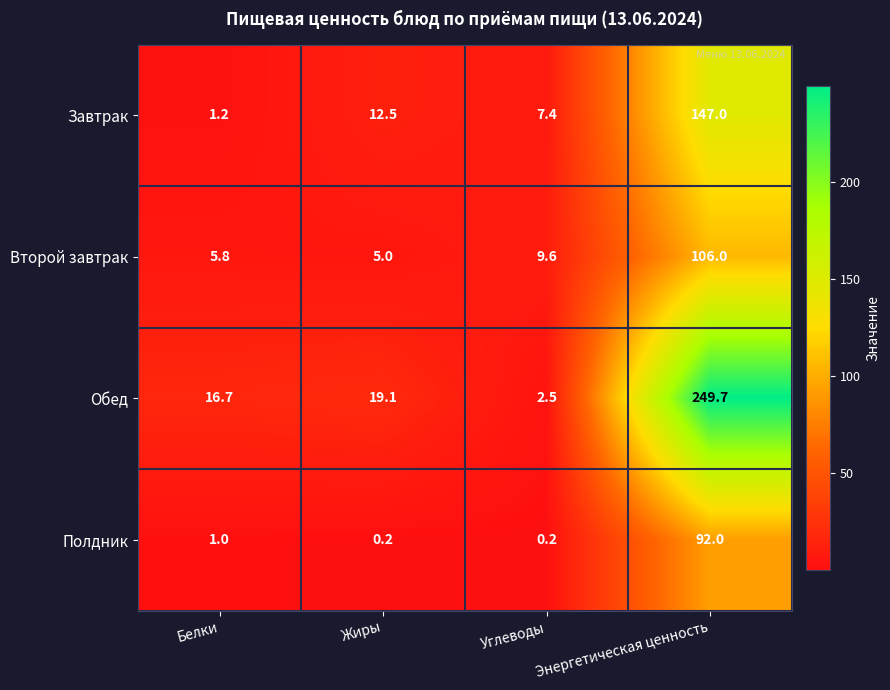

What is the maximum value for Обед?

249.7